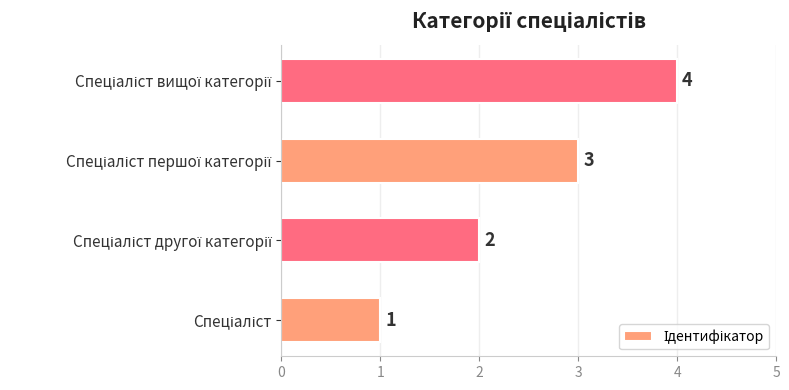

What is the greatest value displayed?

4